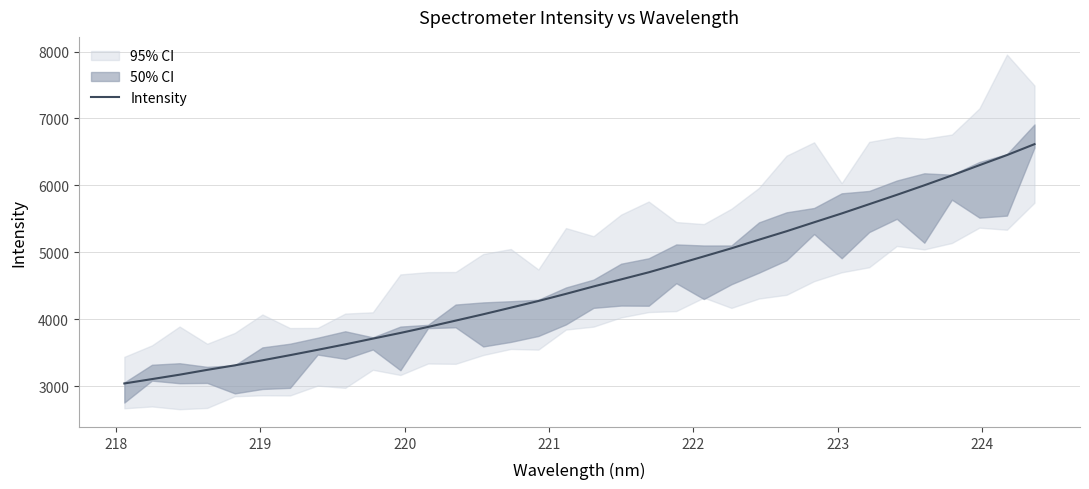

What is the value of the 8th point from the left?

3541.2